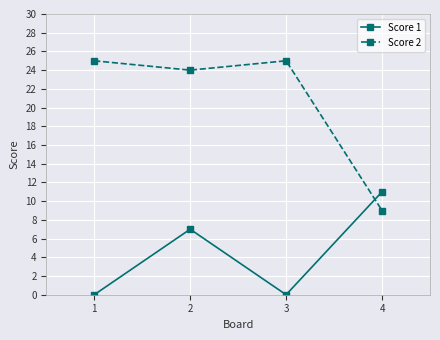

How many intersections are there between Score 1 and Score 2?

1